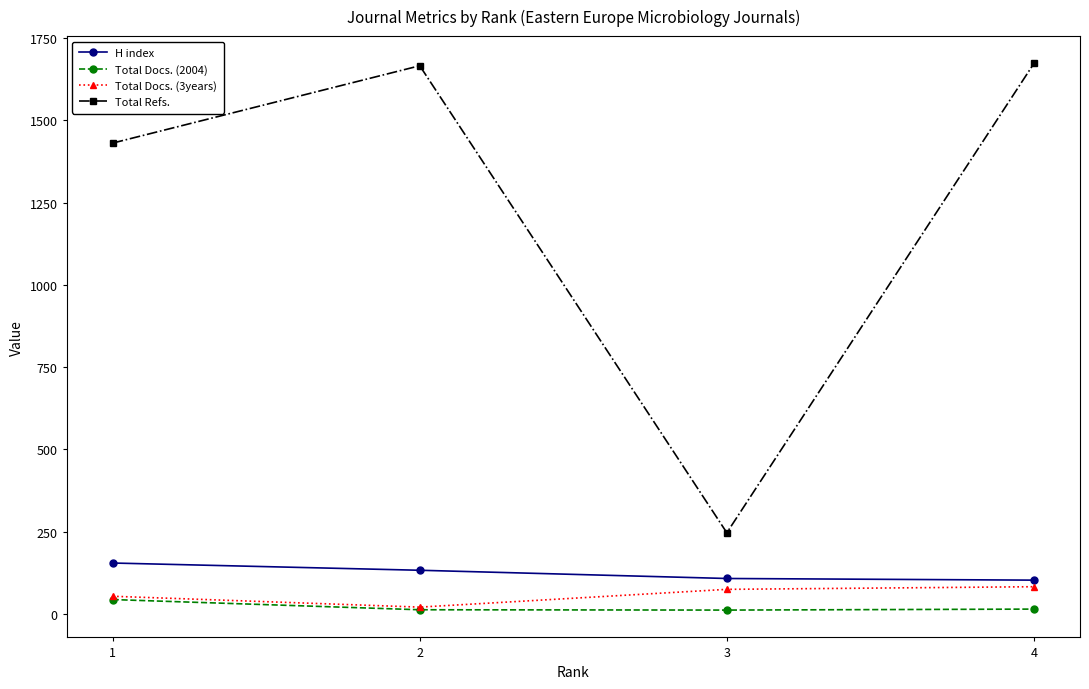

Is the value of Total Docs. (3years) at 2 greater than the value of Total Refs. at 4?

No